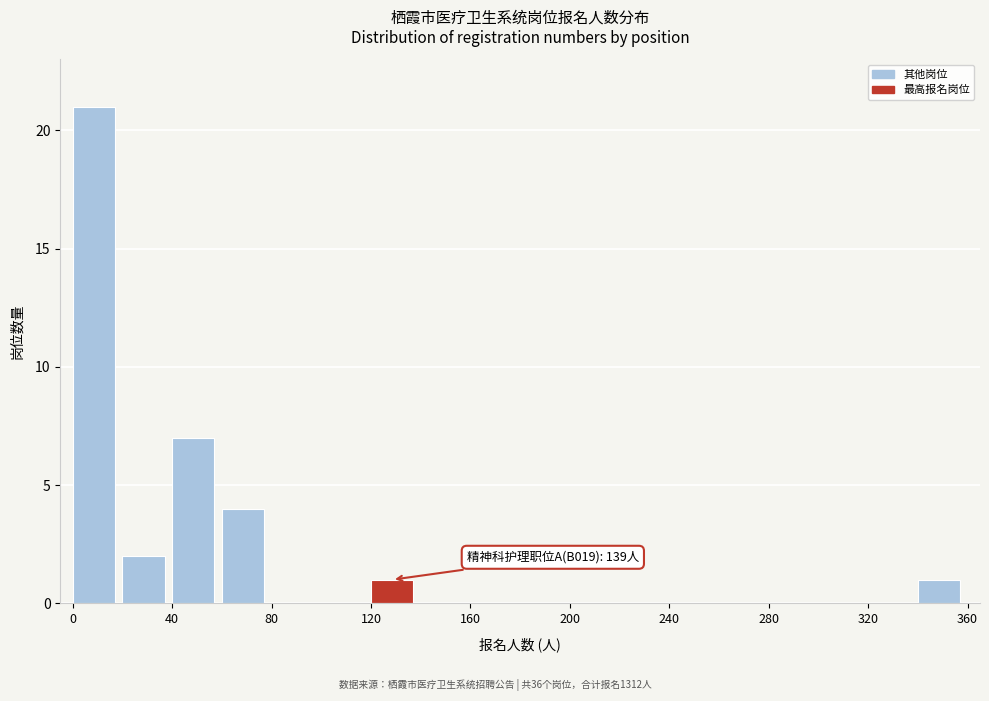

Over which range of the x-axis is the bar tallest?

0 to 20